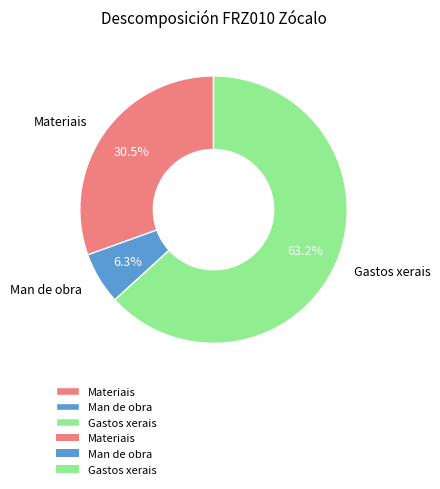

What is the majority slice?

Gastos xerais